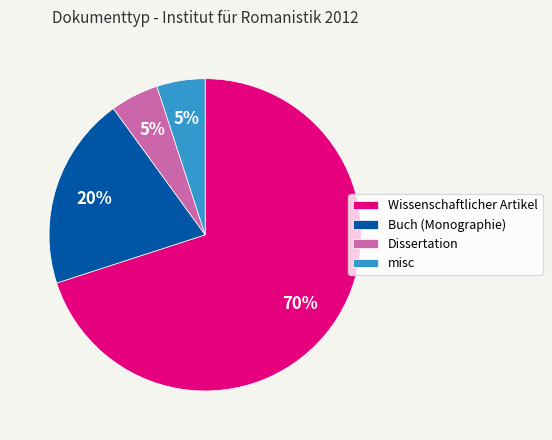

Which slice is the largest?

Wissenschaftlicher Artikel